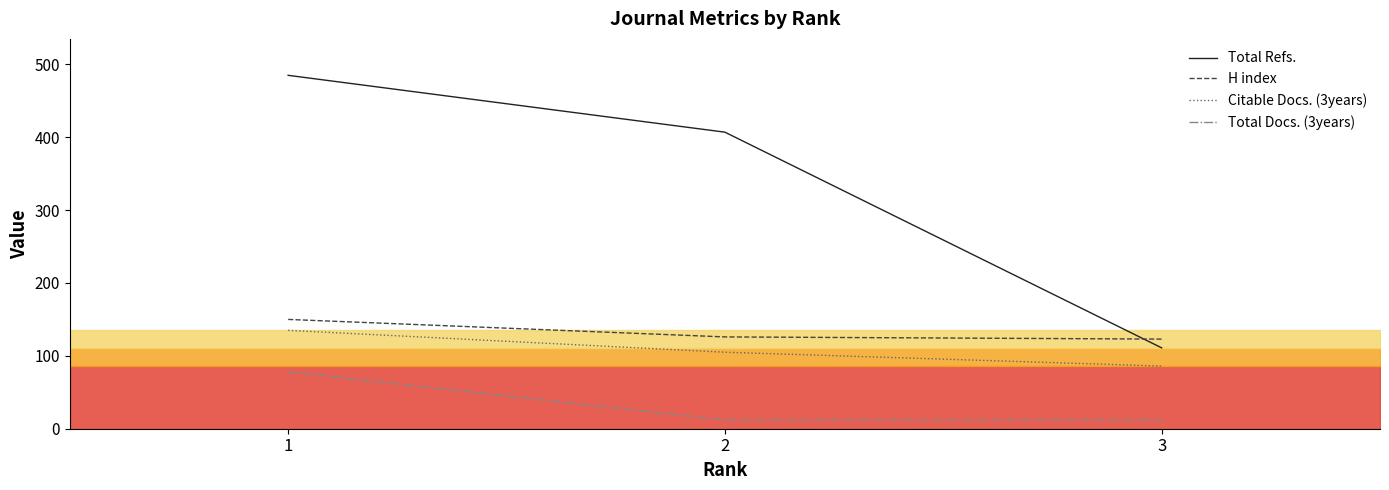

Rank the series at 3 from highest to lowest value.

H index, Total Refs., Citable Docs. (3years), Total Docs. (3years)